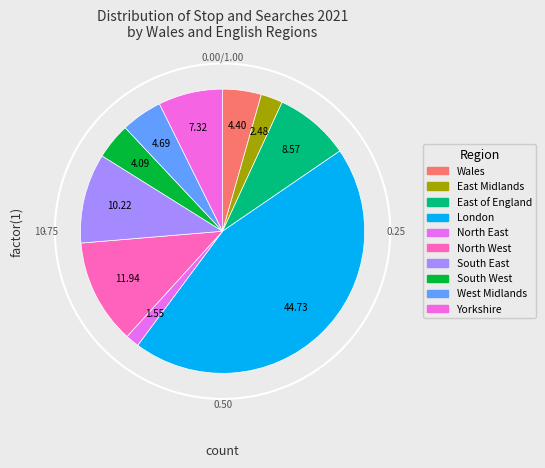

Which slice is the largest?

London